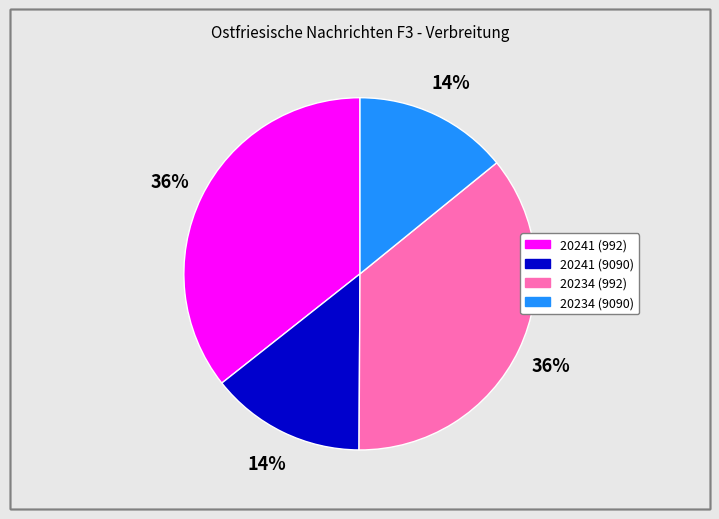

What percentage is the 20241 (992) slice, to the nearest percent?

36%